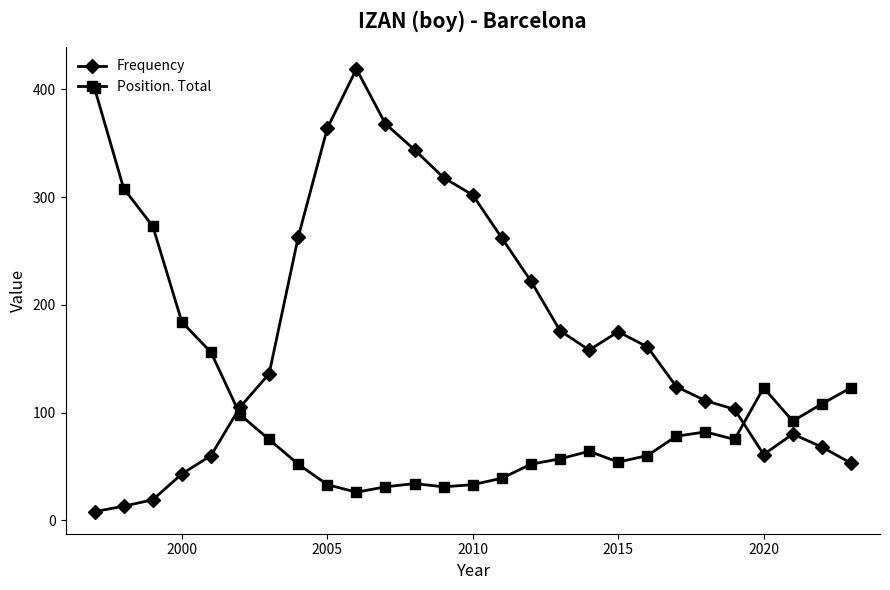

What is the highest value of the Frequency series?

419